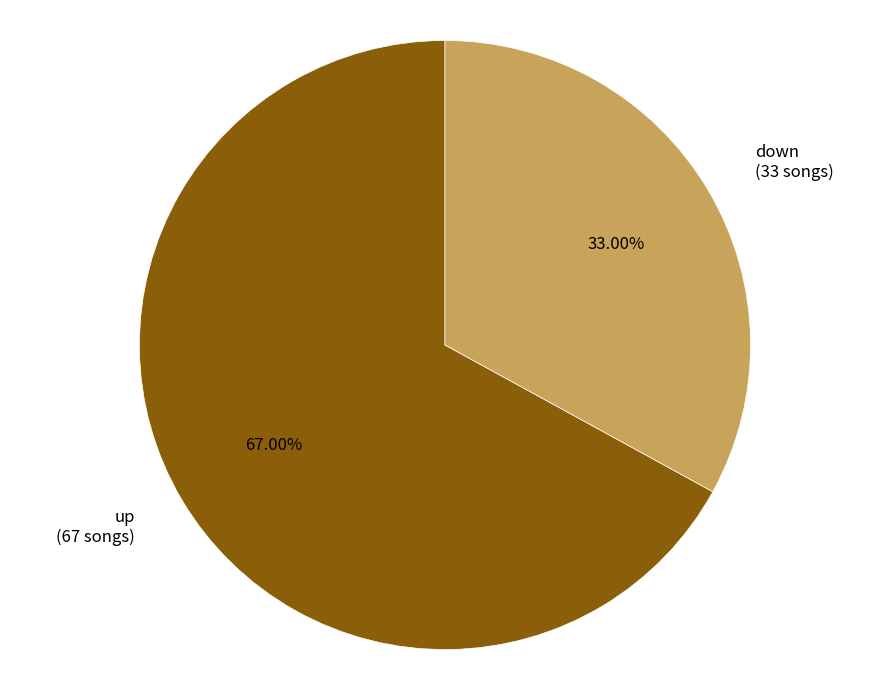

Is there a majority slice in this chart?

Yes